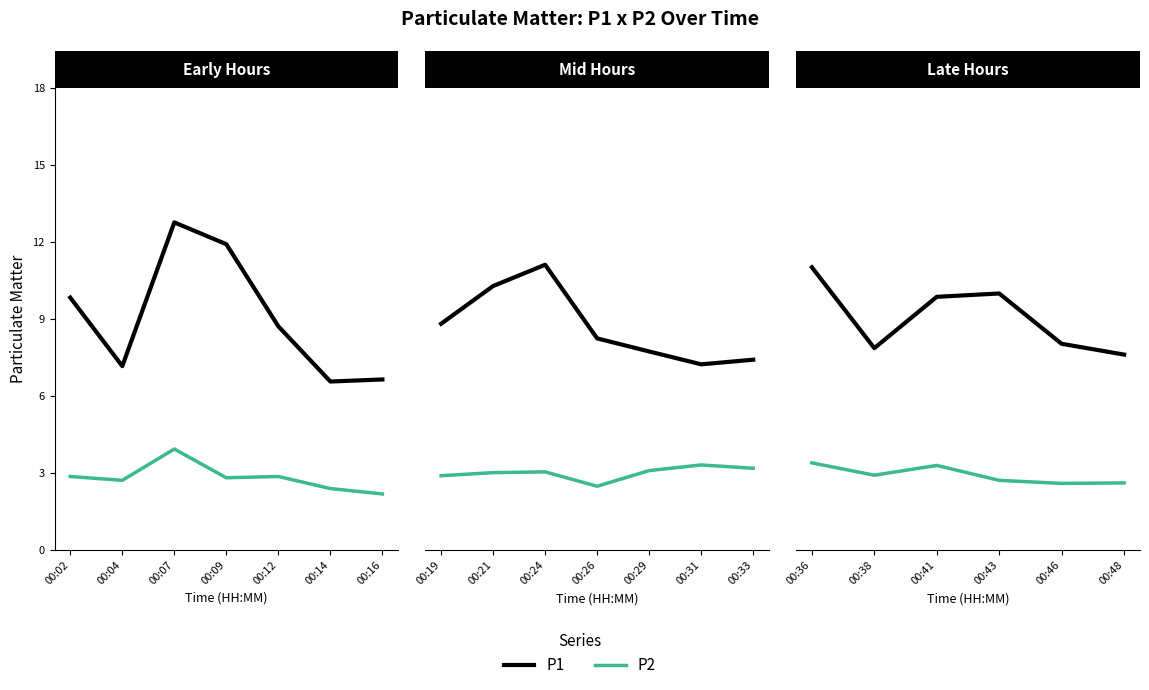

At 00:12, list the series in order from smallest to largest.

P2, P1